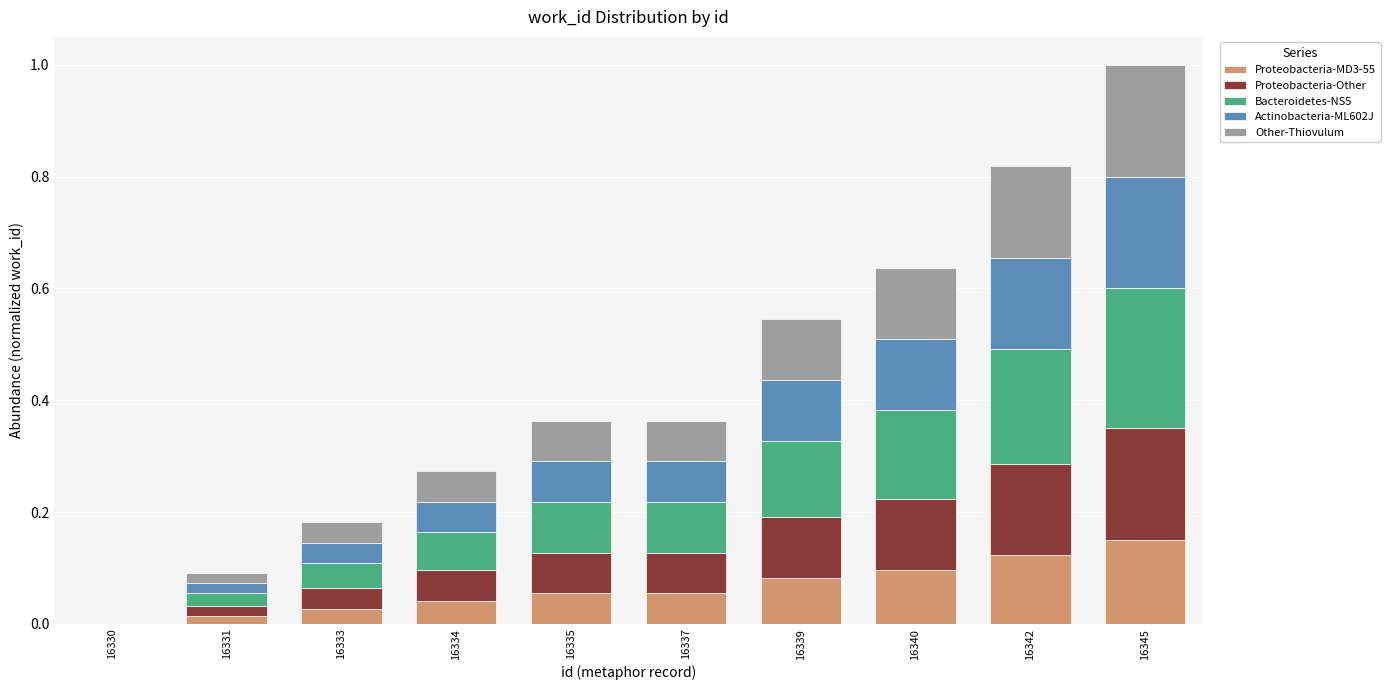

What are all the series names shown in the legend?

Proteobacteria-MD3-55, Proteobacteria-Other, Bacteroidetes-NS5, Actinobacteria-ML602J, Other-Thiovulum